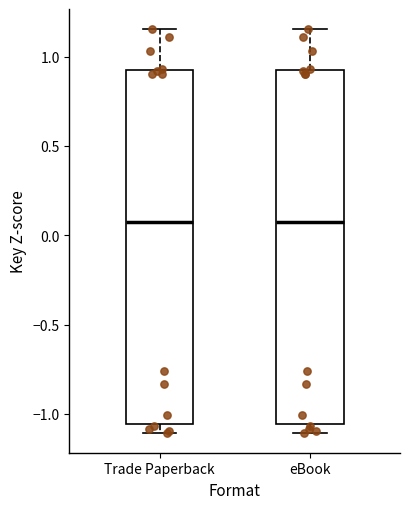

Where is the upper edge of the box for Trade Paperback on the y-axis? The values are not printed on the chart, so give them approximately, as read against the axis.

0.95